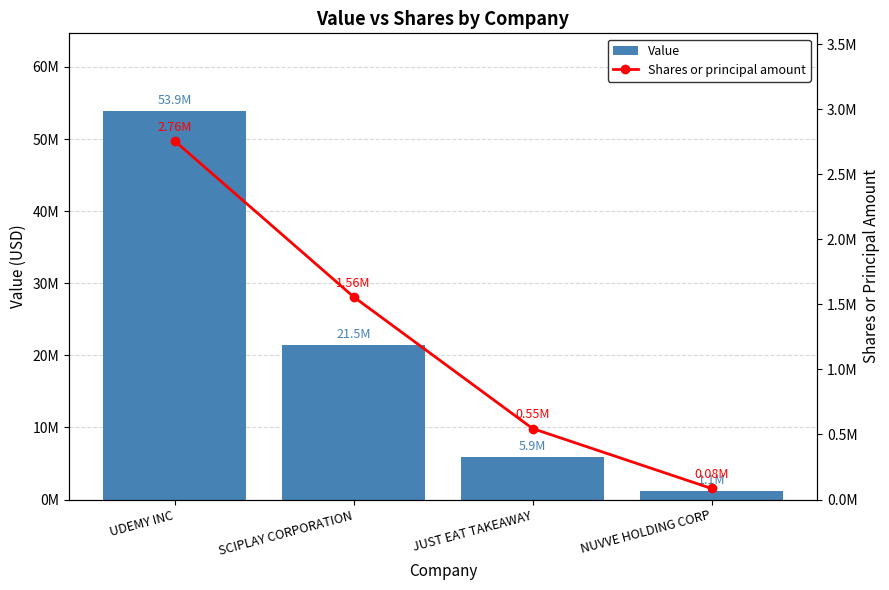

What is the value of the Value bar at the 1st from the left?

53883000